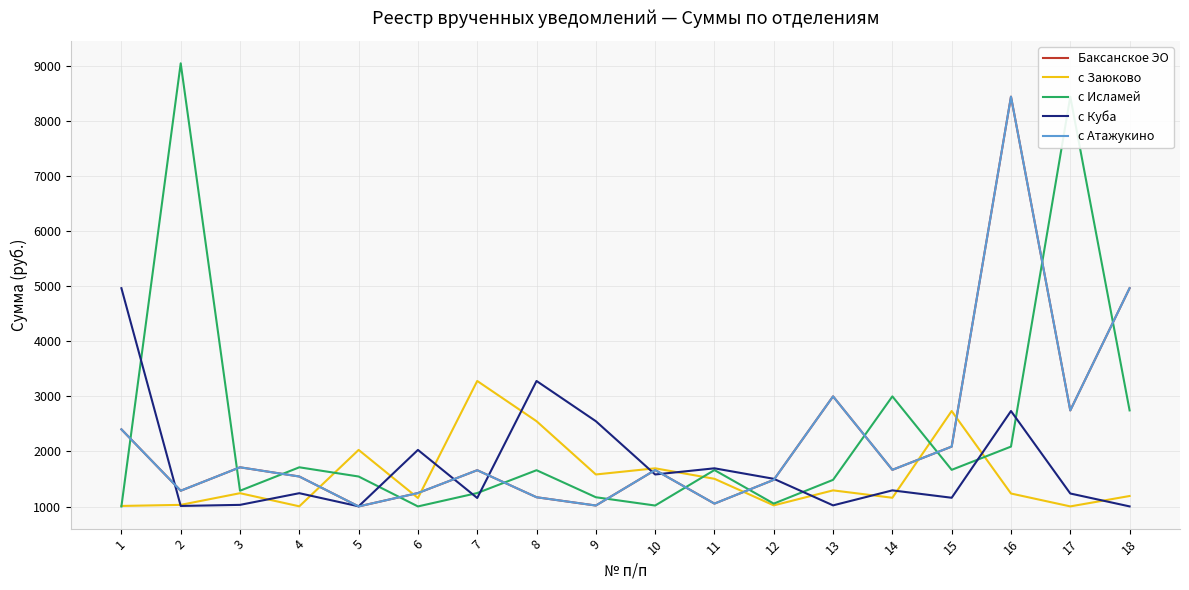

Does the chart display data point markers on the line(s)?

No